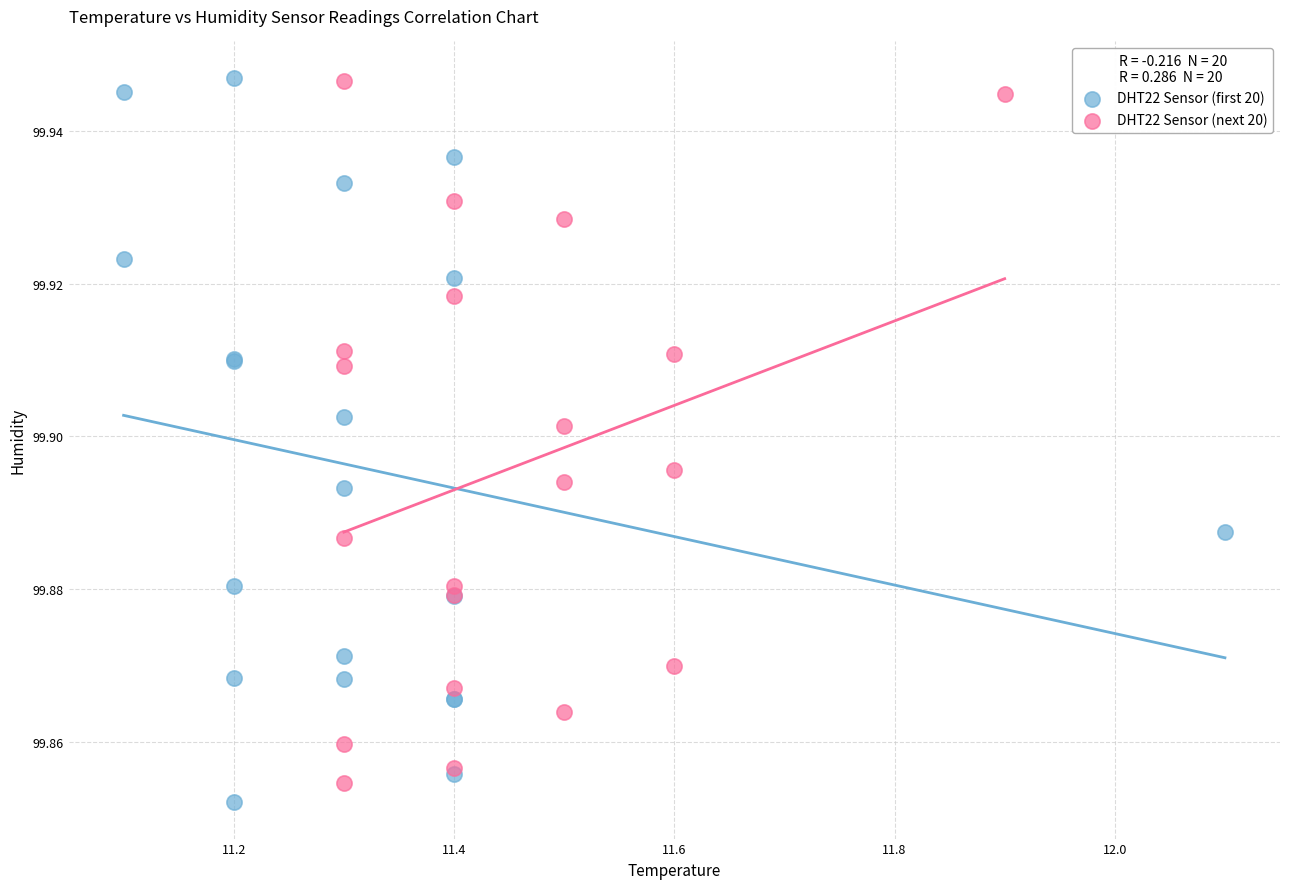

What are all the series names shown in the legend?

DHT22 Sensor (first 20), DHT22 Sensor (next 20)